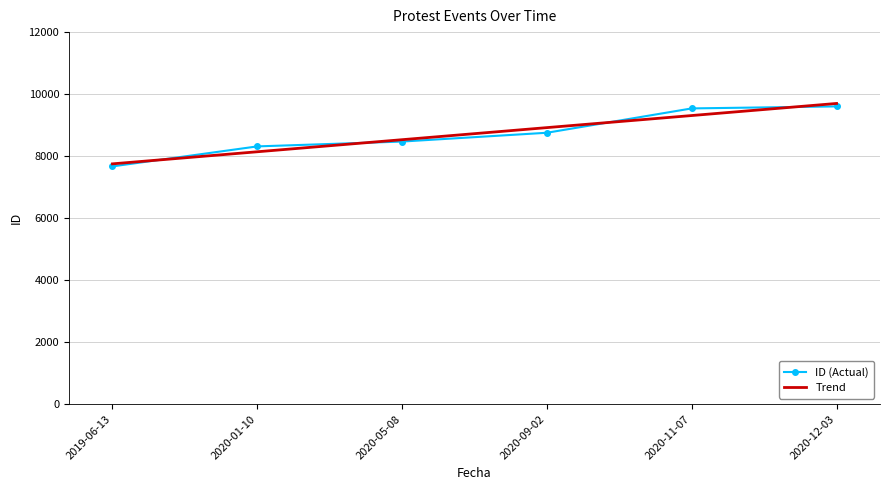

Which series changed the most between 2019-06-13 and 2020-05-08?

ID (Actual)